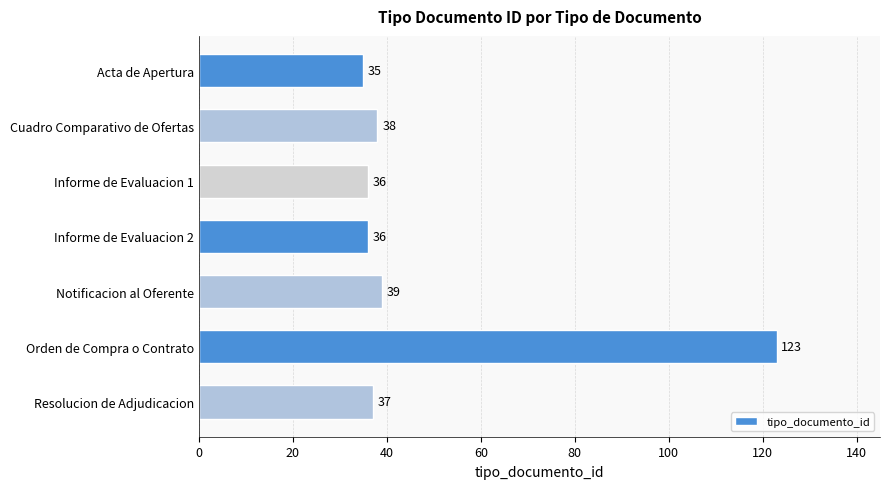

Which has a higher value, Notificacion al Oferente or Cuadro Comparativo de Ofertas?

Notificacion al Oferente